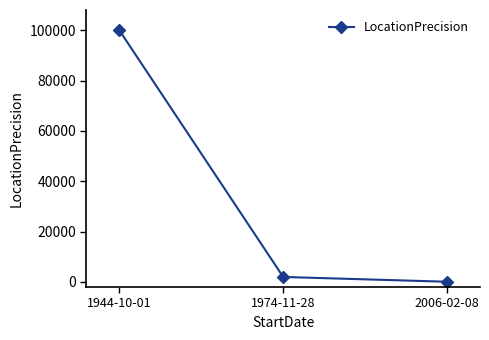

Count the number of data series in this chart.

1